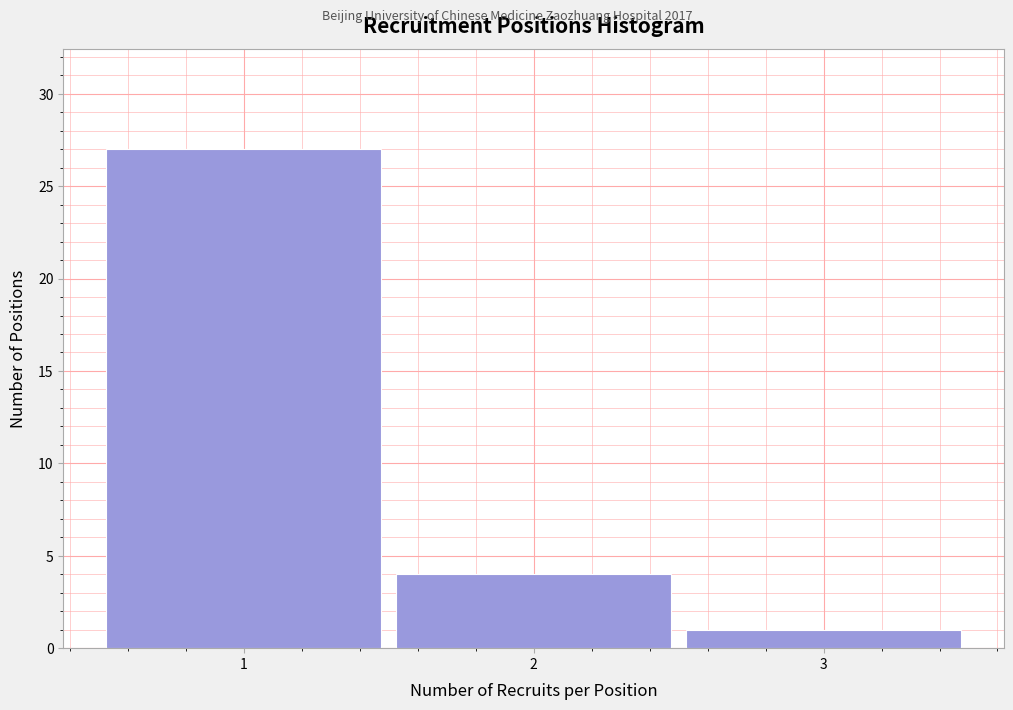

Reading left to right, transcribe this chart: for each bar, give the range it covers on the x-axis and its height. The values are not printed on the chart, so give them approximately, as read against the axis.

0.5 to 1.5: 27
1.5 to 2.5: 4
2.5 to 3.5: 1